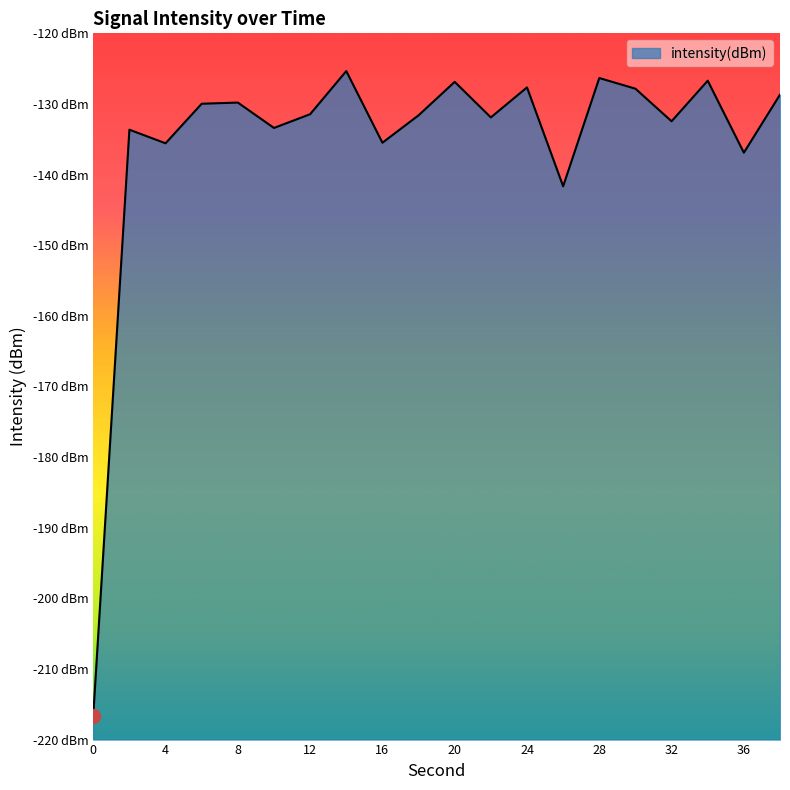

Between 8 and 38, which is larger?

38